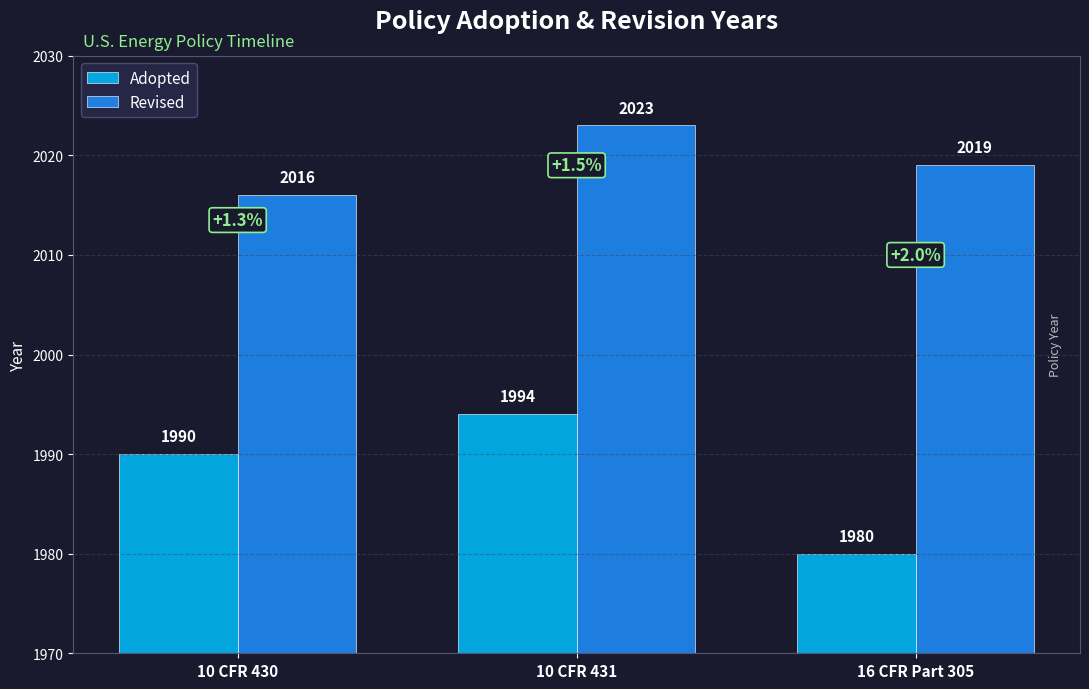

How many series are shown in this chart?

2